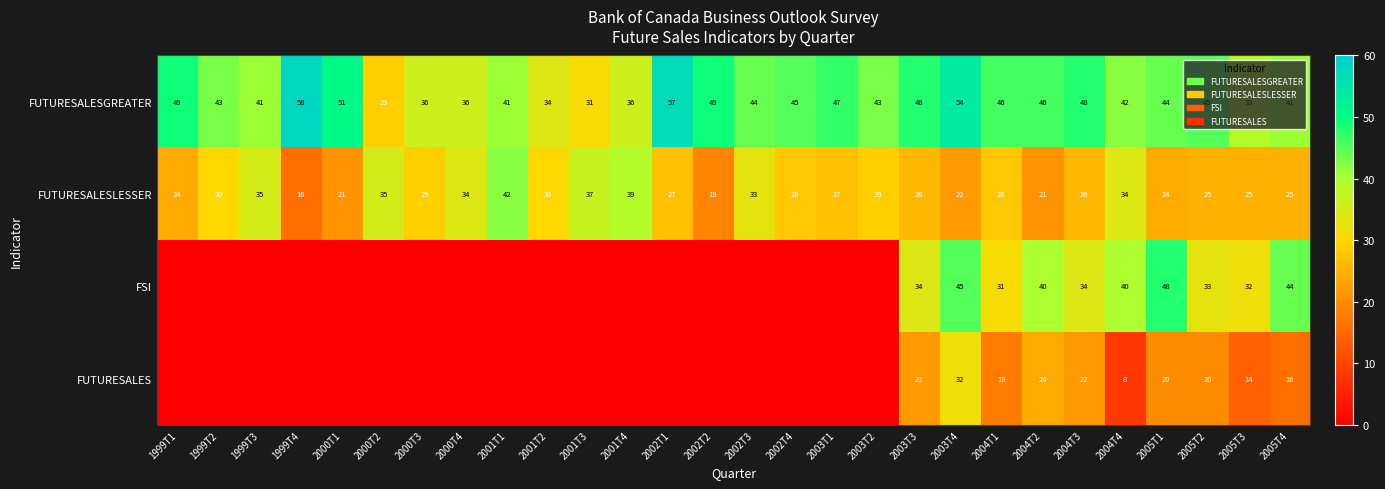

What is the average value of the FUTURESALESLESSER series?

28